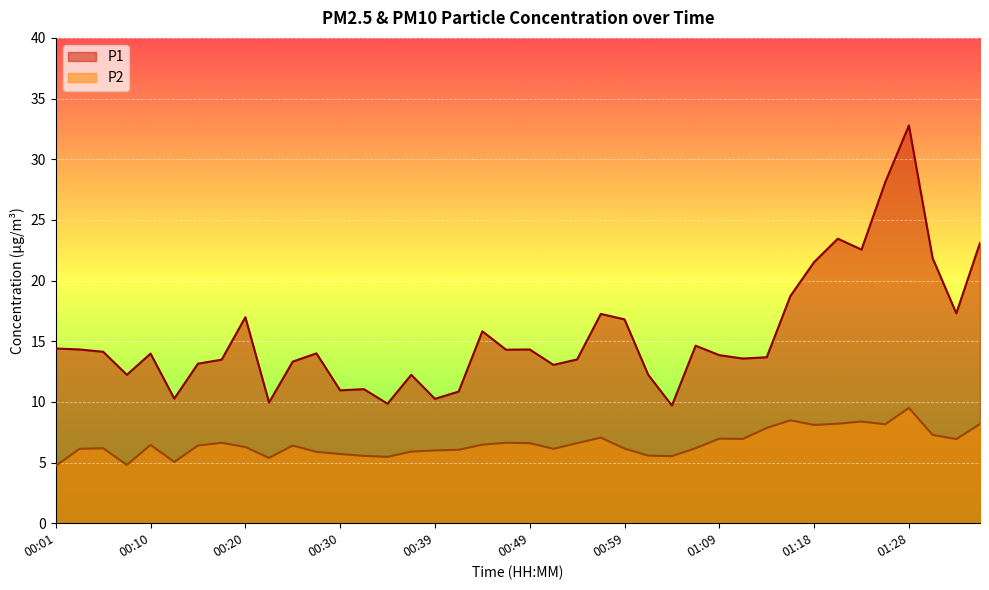

How many values in the P2 series are below 6?

11